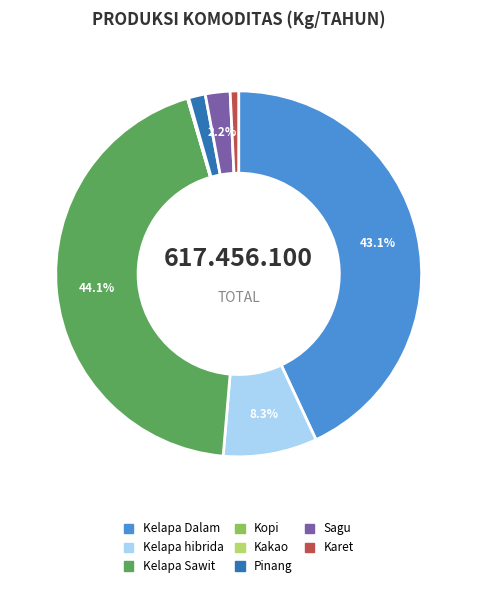

Which category has the biggest portion of the pie?

Kelapa Sawit